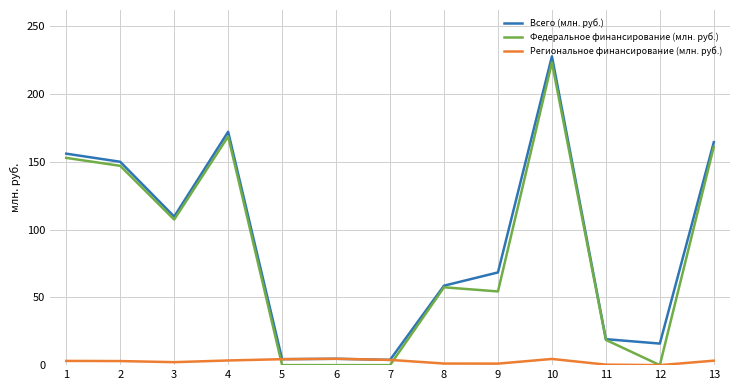

What is the maximum value for Всего (млн. руб.)?

227.8